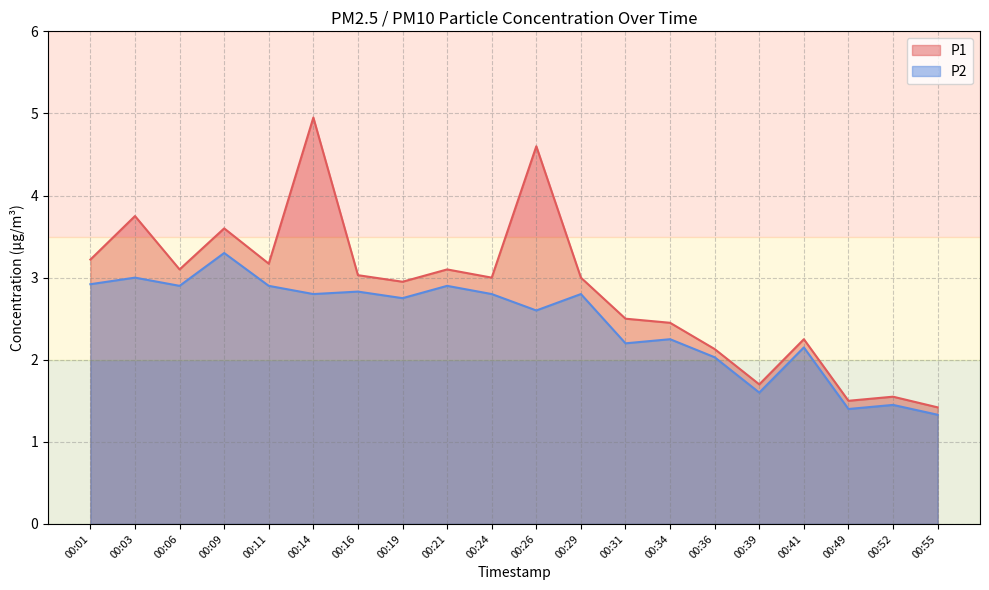

What is the difference between the maximum and minimum values in the P1 series?

3.5